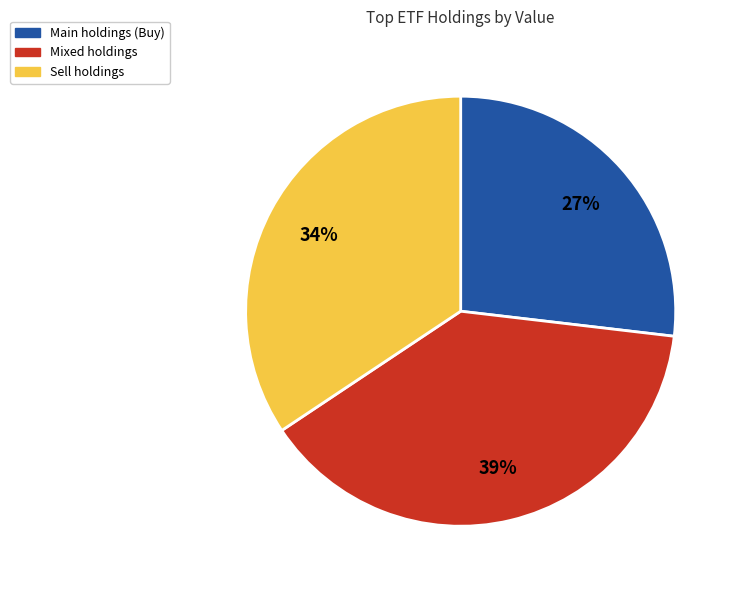

Is there any slice that represents more than half of the pie?

No